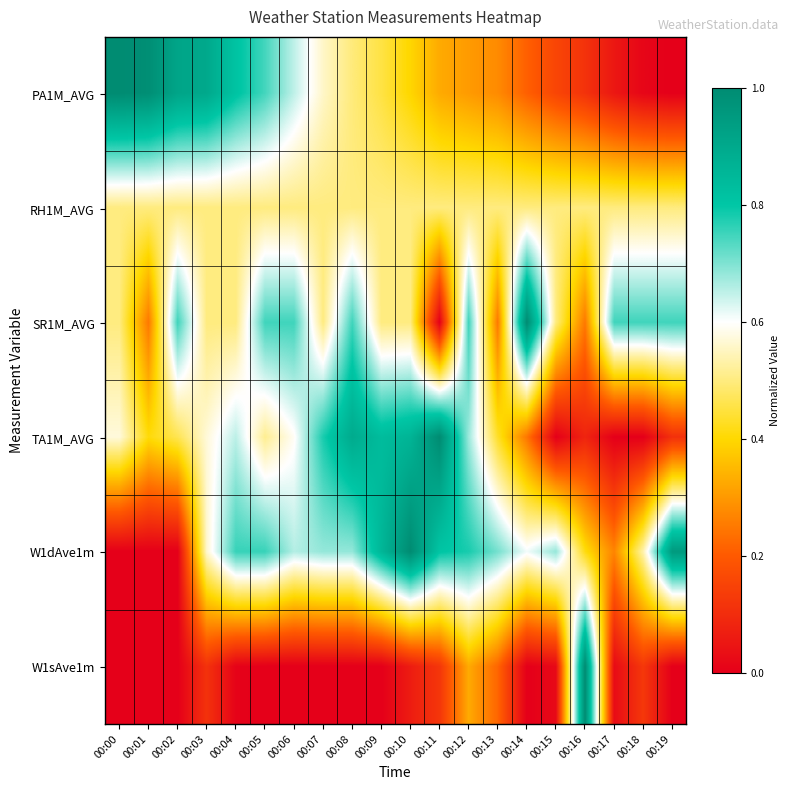

Reading left to right, extract all data points from this chart.

PA1M_AVG: 00:00=1.0	00:01=1.0	00:02=0.9	00:03=0.9	00:04=0.8	00:05=0.7	00:06=0.7	00:07=0.6	00:08=0.5	00:09=0.5	00:10=0.4	00:11=0.3	00:12=0.3	00:13=0.3	00:14=0.2	00:15=0.2	00:16=0.1	00:17=0.1	00:18=0.0	00:19=0.0
RH1M_AVG: 00:00=0.5	00:01=0.5	00:02=0.5	00:03=0.5	00:04=0.5	00:05=0.5	00:06=0.5	00:07=0.5	00:08=0.5	00:09=0.5	00:10=0.5	00:11=0.5	00:12=0.5	00:13=0.5	00:14=0.5	00:15=0.5	00:16=0.5	00:17=0.5	00:18=0.5	00:19=0.5
SR1M_AVG: 00:00=0.5	00:01=0.3	00:02=0.7	00:03=0.5	00:04=0.5	00:05=0.7	00:06=0.7	00:07=0.5	00:08=0.7	00:09=0.5	00:10=0.5	00:11=0.0	00:12=0.7	00:13=0.3	00:14=1.0	00:15=0.5	00:16=0.3	00:17=0.7	00:18=0.7	00:19=0.7
TA1M_AVG: 00:00=0.6	00:01=0.4	00:02=0.5	00:03=0.6	00:04=0.7	00:05=0.5	00:06=0.6	00:07=0.8	00:08=0.9	00:09=0.8	00:10=0.9	00:11=1.0	00:12=0.7	00:13=0.4	00:14=0.2	00:15=0.0	00:16=0.1	00:17=0.0	00:18=0.0	00:19=0.1
W1dAve1m: 00:00=0.0	00:01=0.0	00:02=0.0	00:03=0.6	00:04=0.8	00:05=0.8	00:06=0.7	00:07=0.7	00:08=0.7	00:09=0.9	00:10=1.0	00:11=0.8	00:12=0.8	00:13=0.7	00:14=0.6	00:15=0.7	00:16=0.4	00:17=0.3	00:18=0.5	00:19=1.0
W1sAve1m: 00:00=0.0	00:01=0.0	00:02=0.0	00:03=0.1	00:04=0.0	00:05=0.0	00:06=0.0	00:07=0.0	00:08=0.0	00:09=0.0	00:10=0.1	00:11=0.1	00:12=0.3	00:13=0.2	00:14=0.0	00:15=0.0	00:16=1.0	00:17=0.0	00:18=0.1	00:19=0.0